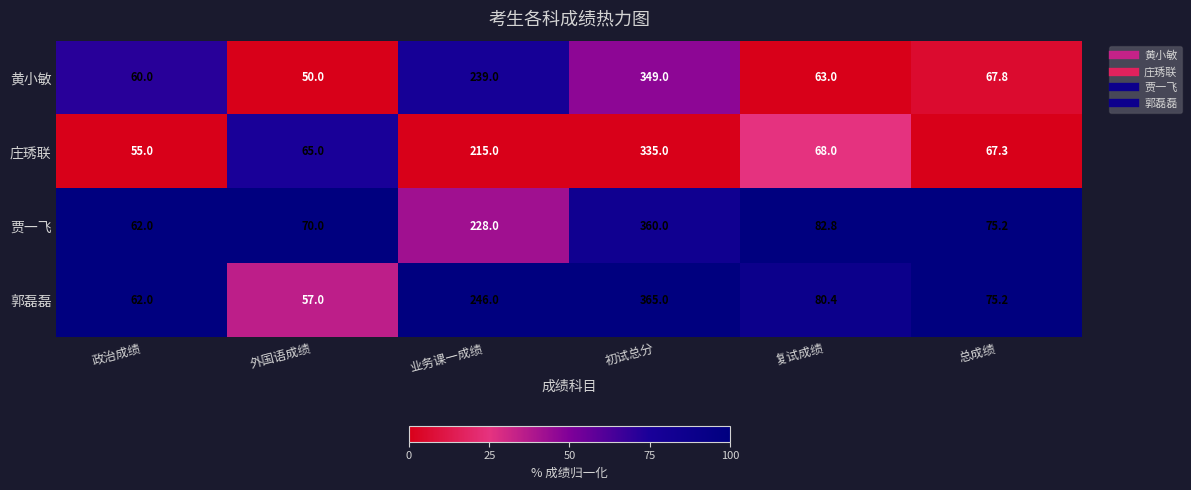

What is the smallest value displayed?

50.0